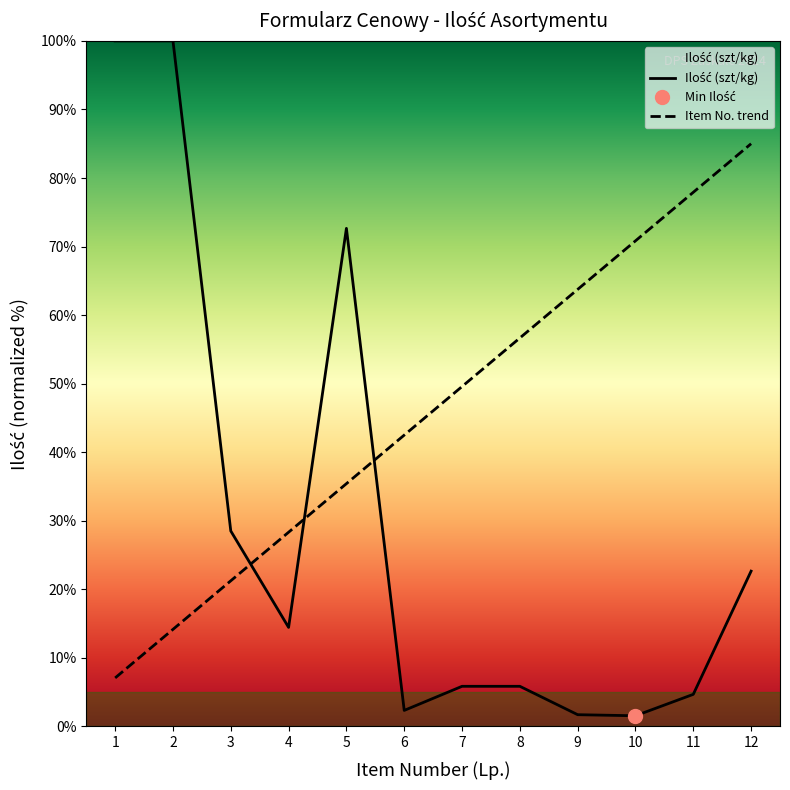

Which series has the largest range (max minus min)?

Ilość (szt/kg)